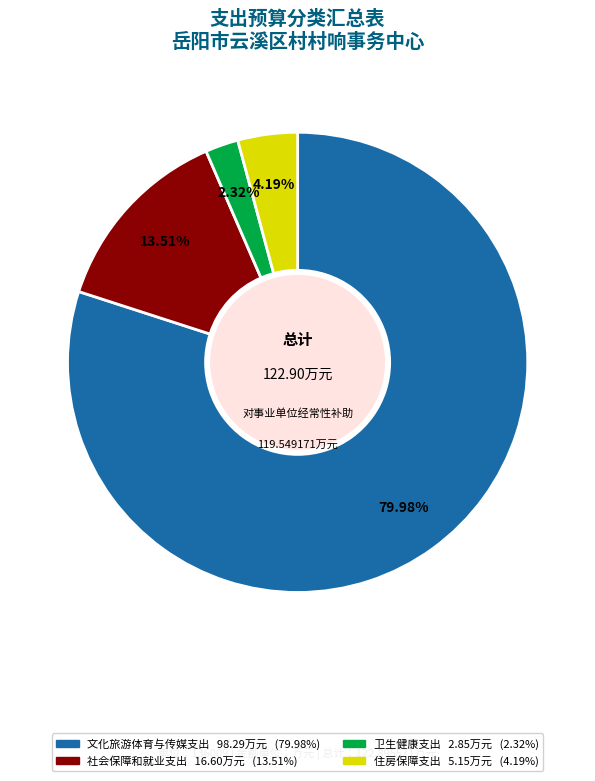

Which category accounts for the majority?

文化旅游体育与传媒支出